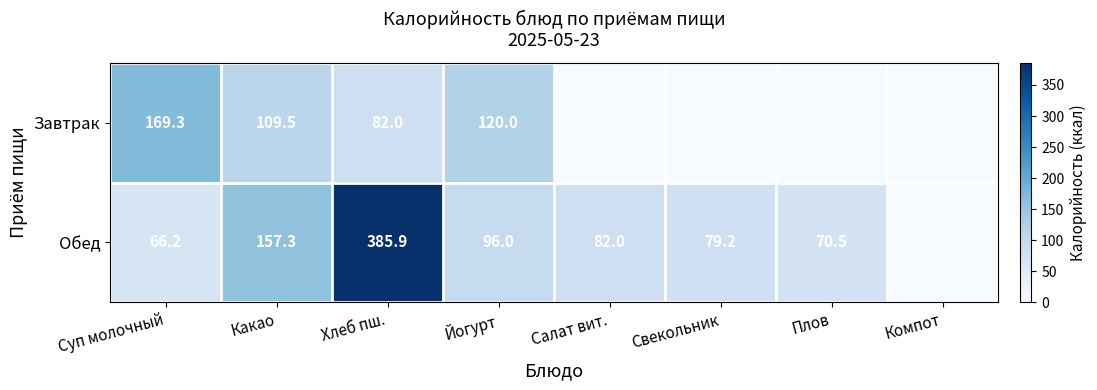

What is the difference between the Завтрак values at Йогурт and Суп молочный?

49.3